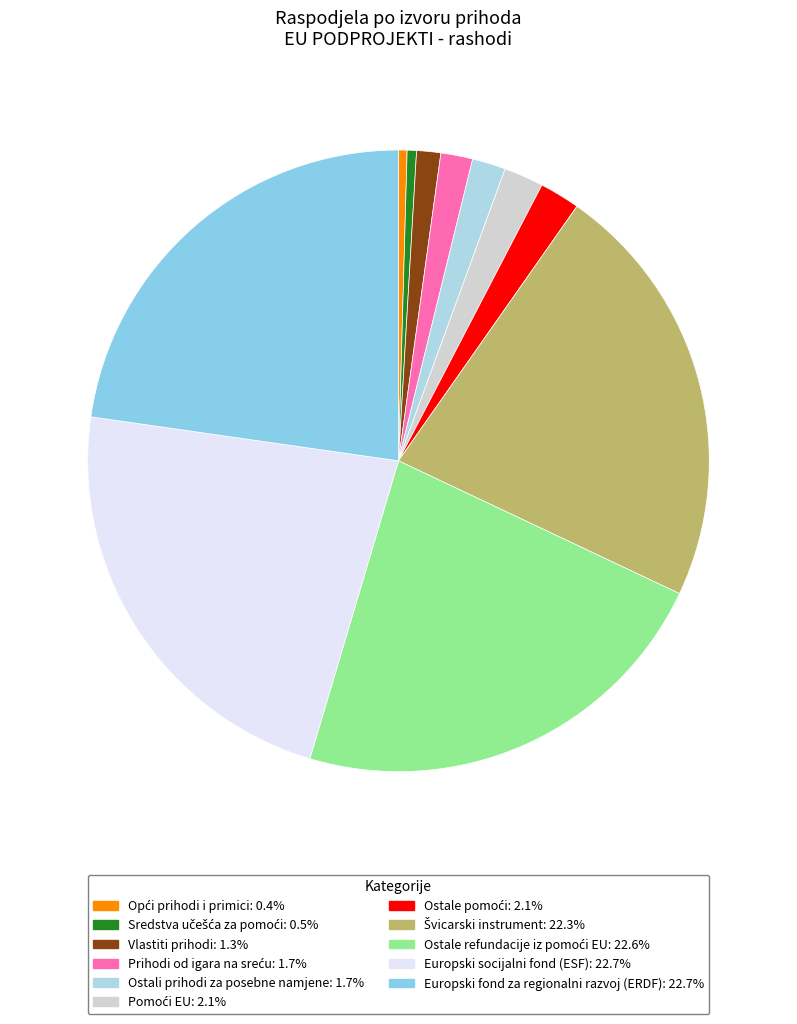

To the nearest percent, what is the difference between the Ostale pomoći and Ostale refundacije iz pomoći EU slice percentages?

20%